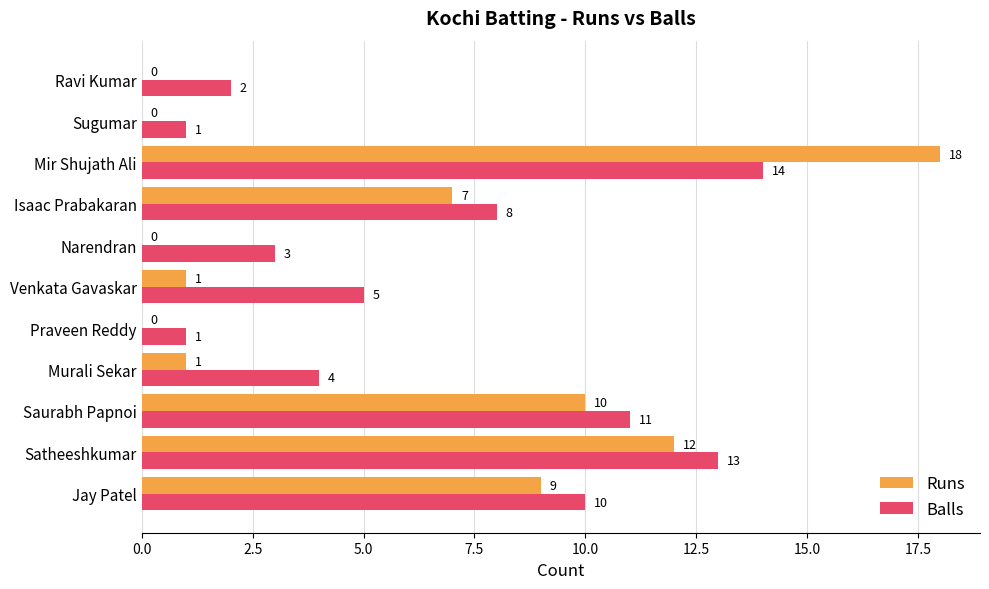

Between Satheeshkumar and Ravi Kumar, which series saw the biggest shift?

Runs